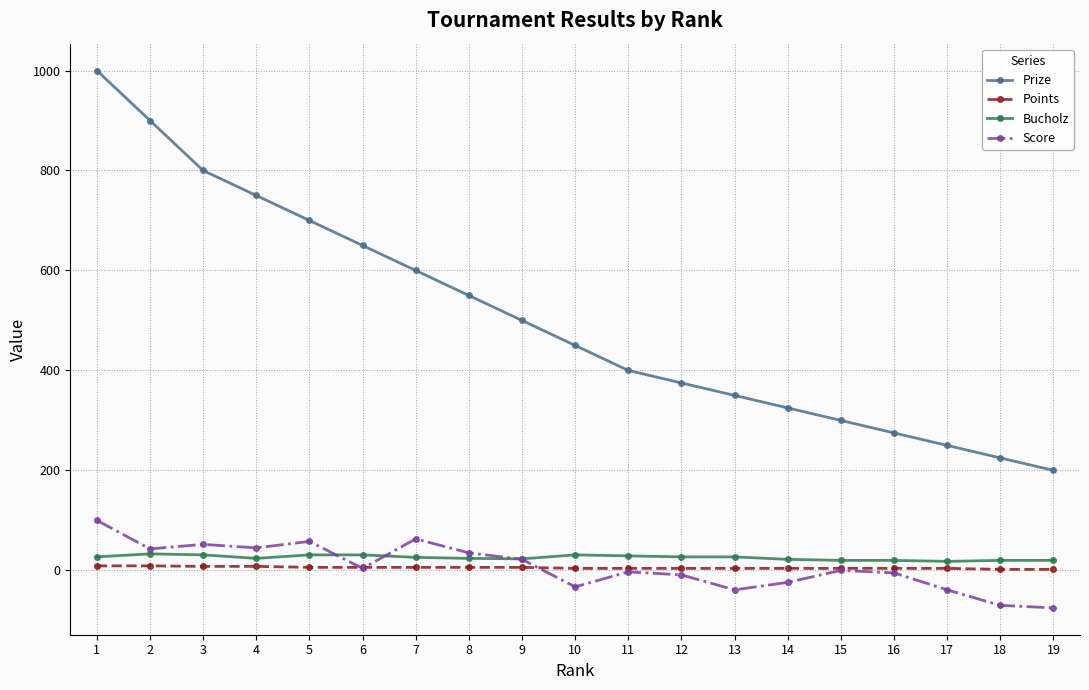

What are all the series names shown in the legend?

Prize, Points, Bucholz, Score